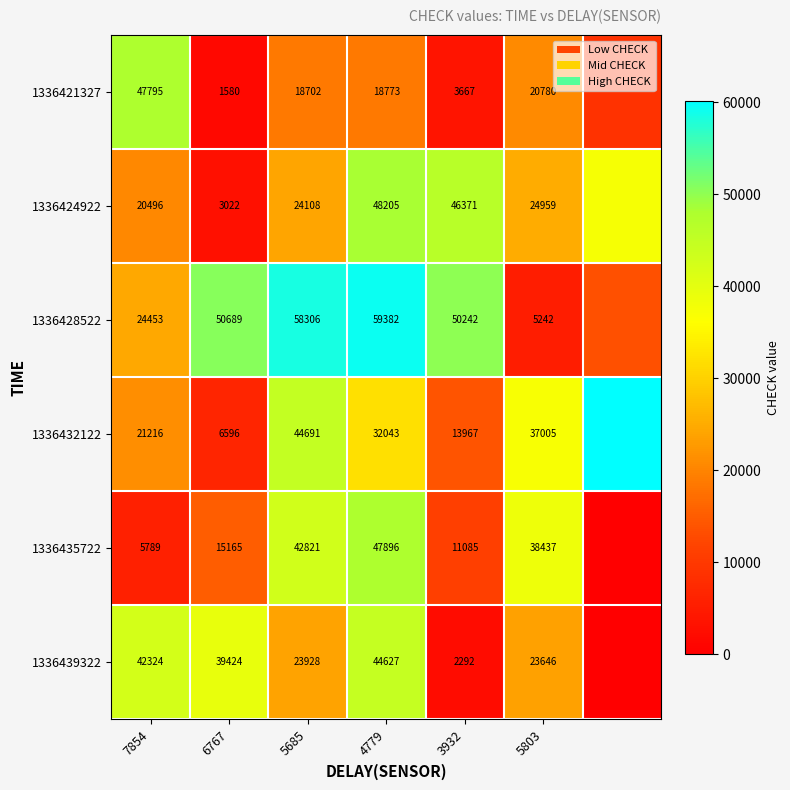

At 7854, list the series in order from smallest to largest.

1336435722, 1336424922, 1336432122, 1336428522, 1336439322, 1336421327